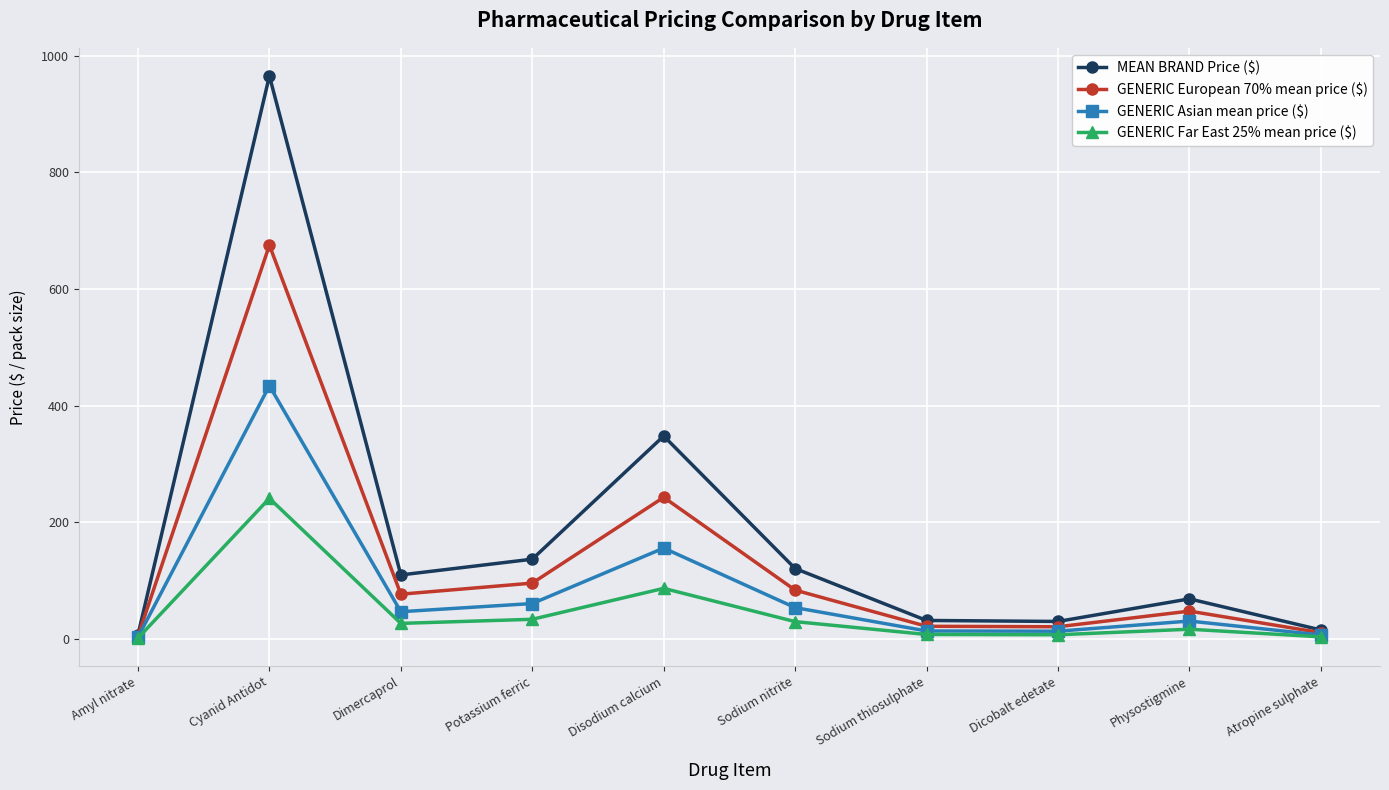

What position from the left is Atropine sulphate?

10